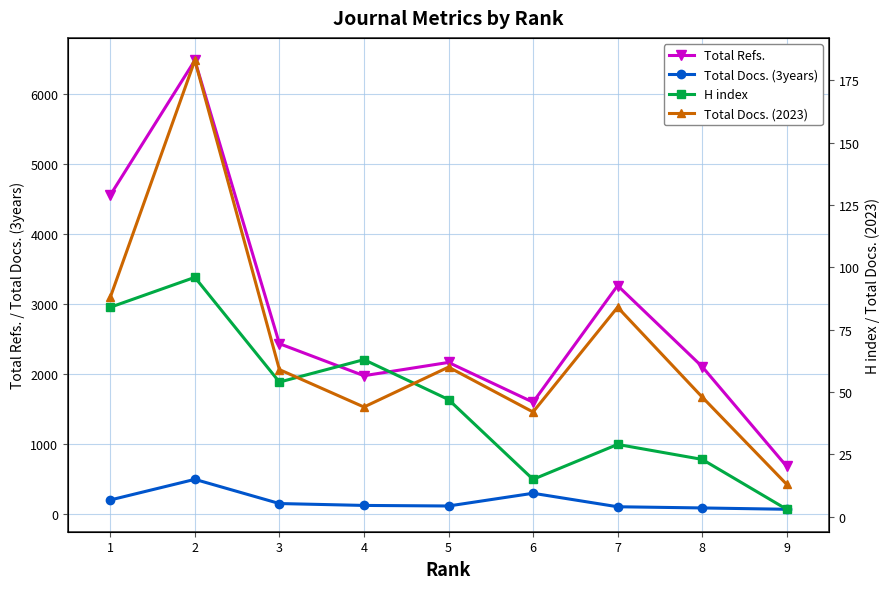

True or false: Total Docs. (2023) and Total Docs. (3years) intersect in this chart.

False